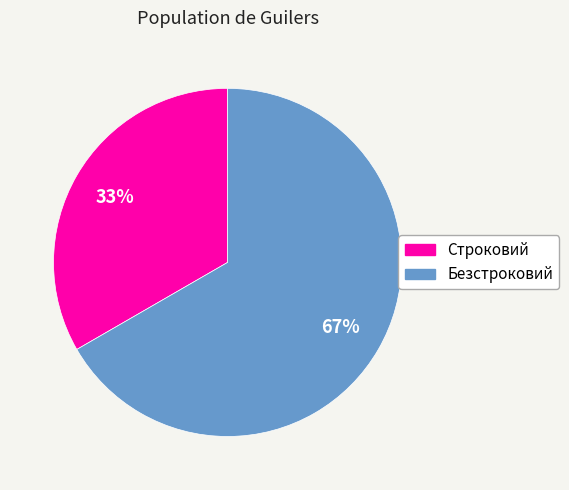

What is the majority slice?

Безстроковий